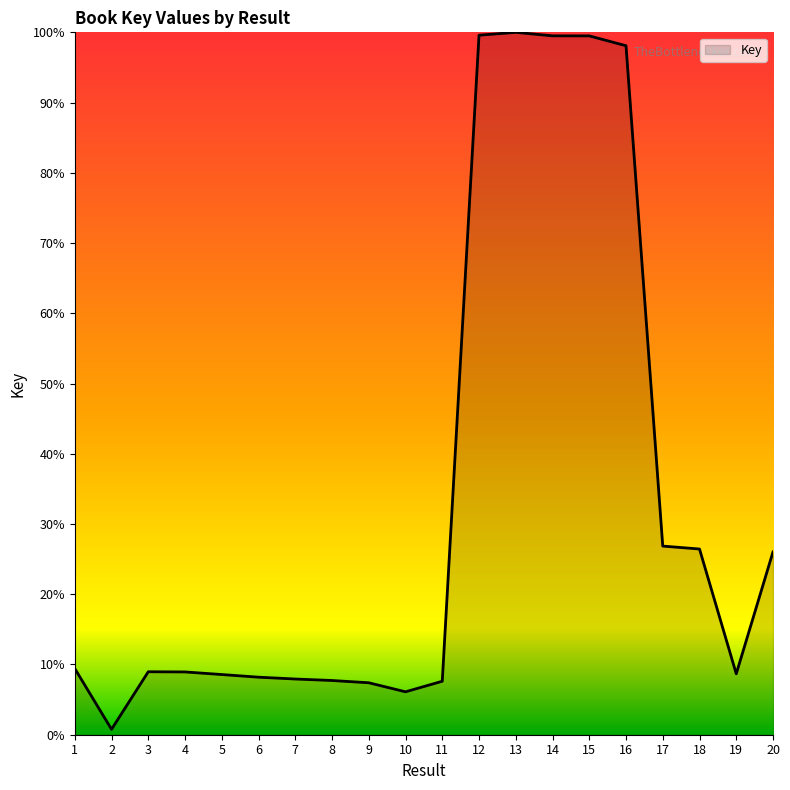

What is the difference between the maximum and minimum values?

99.2